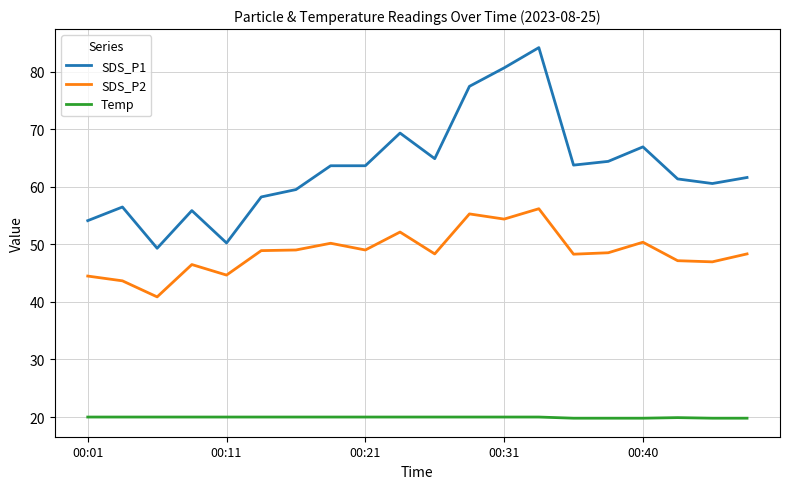

True or false: SDS_P1 has more than 1 points higher than both neighbors.

True